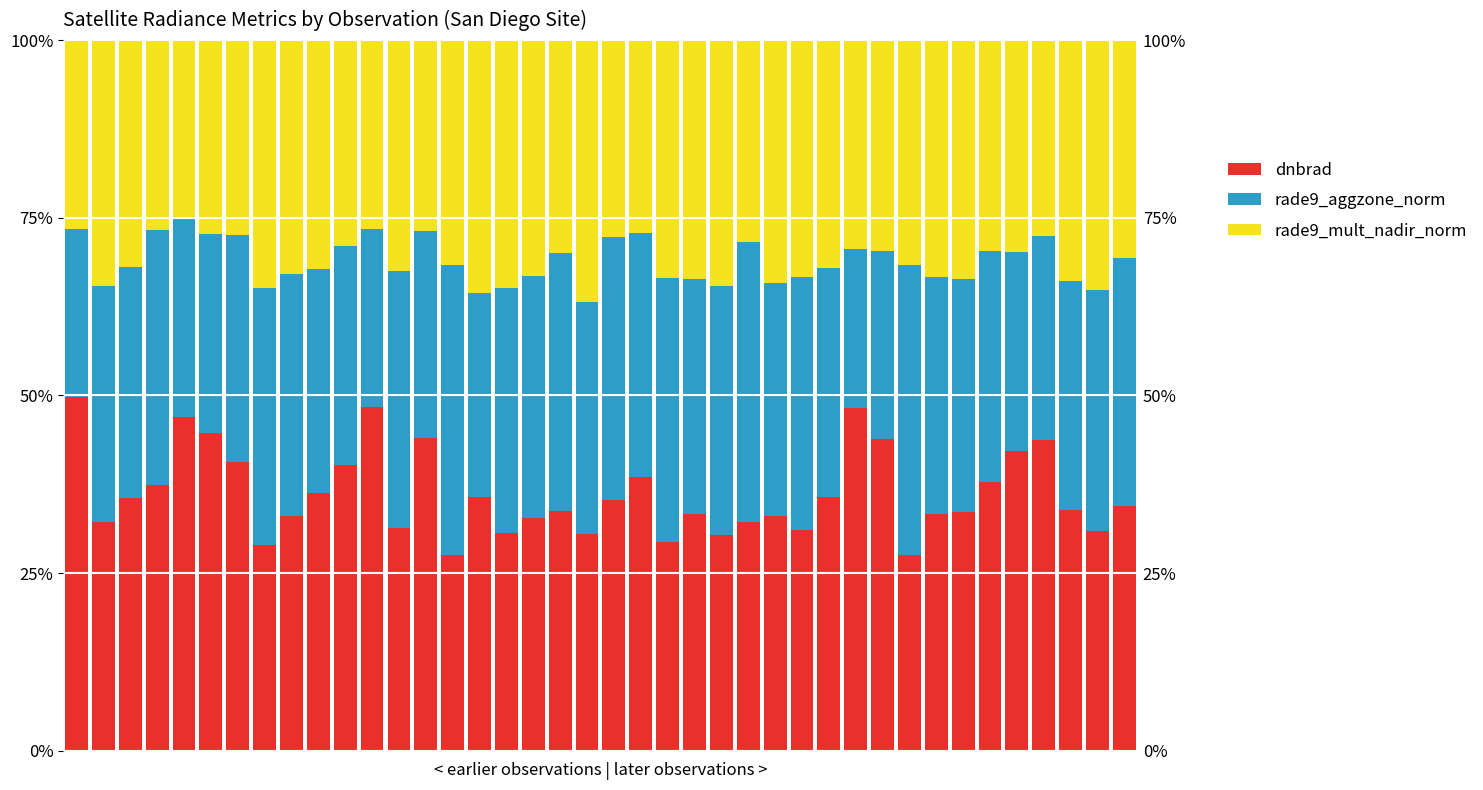

What is the maximum value shown in the chart?

49.8